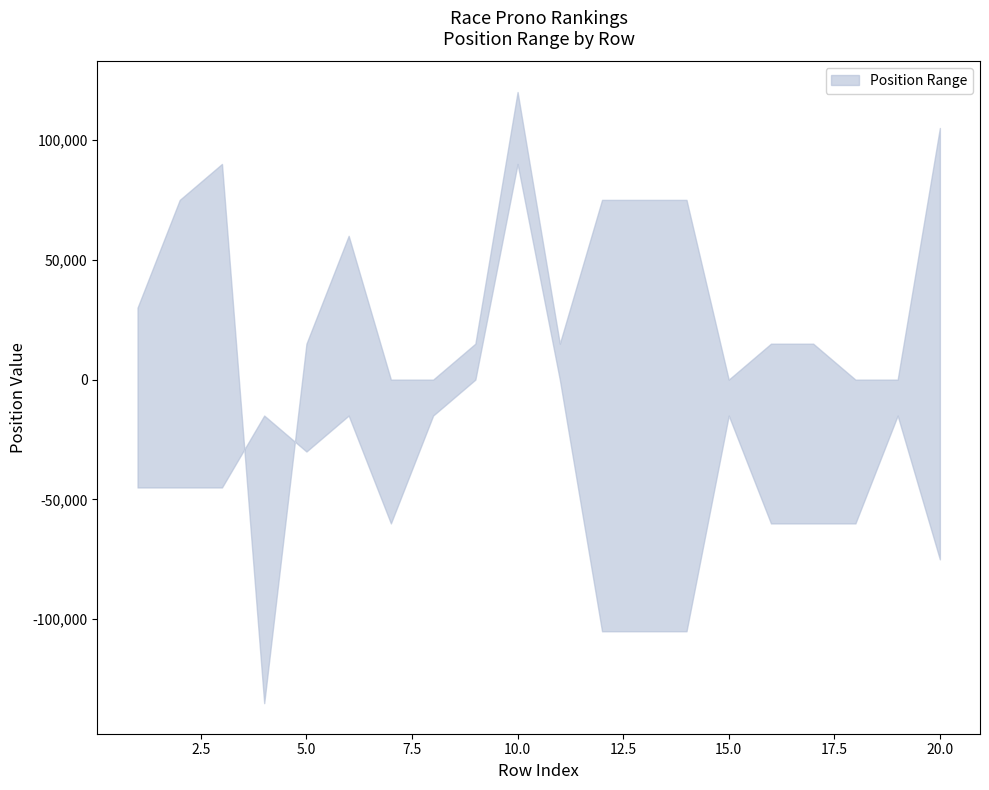

True or false: upper has a value of 15 at 15.

False